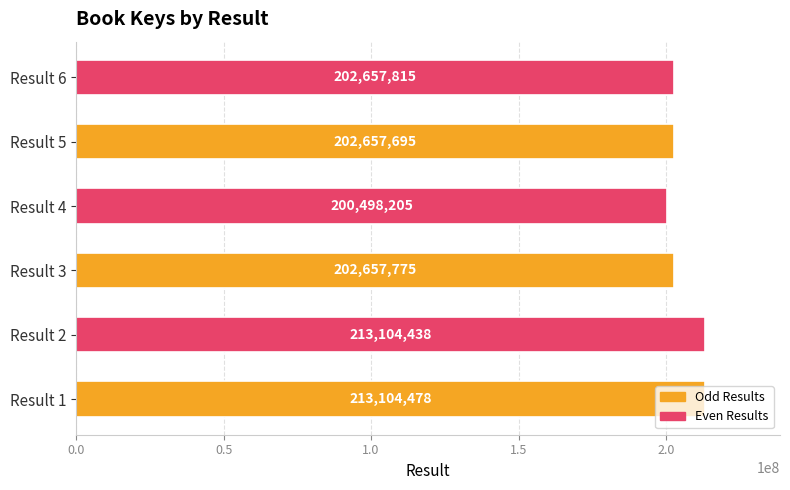

Is it true that the value at Result 1 is 213104478?

True